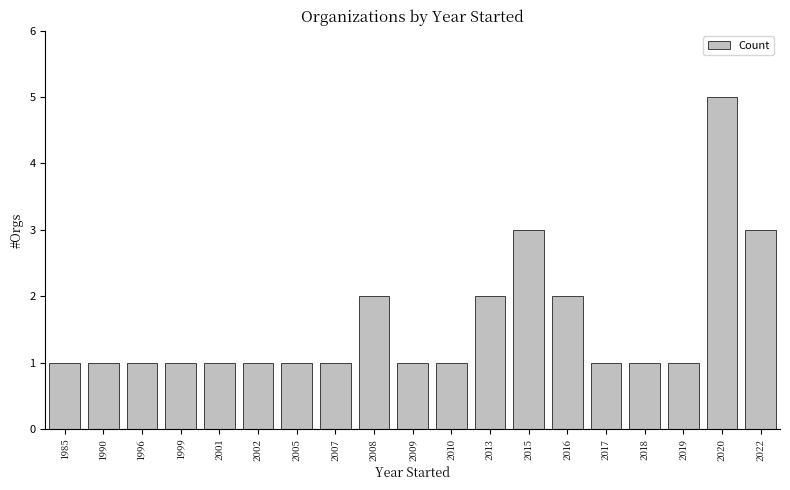

Is it true that the value at 2020 is 5?

True